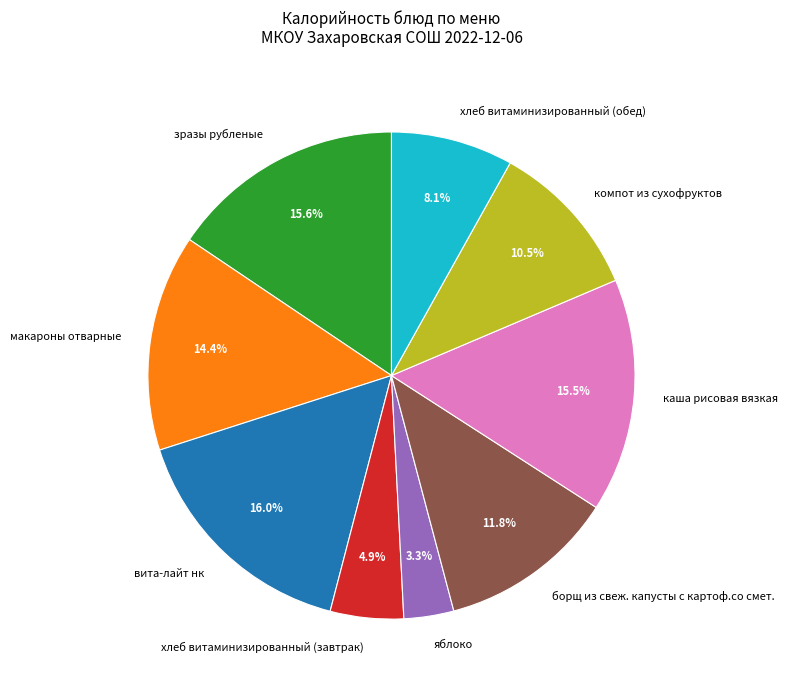

Is there any slice that represents more than half of the pie?

No